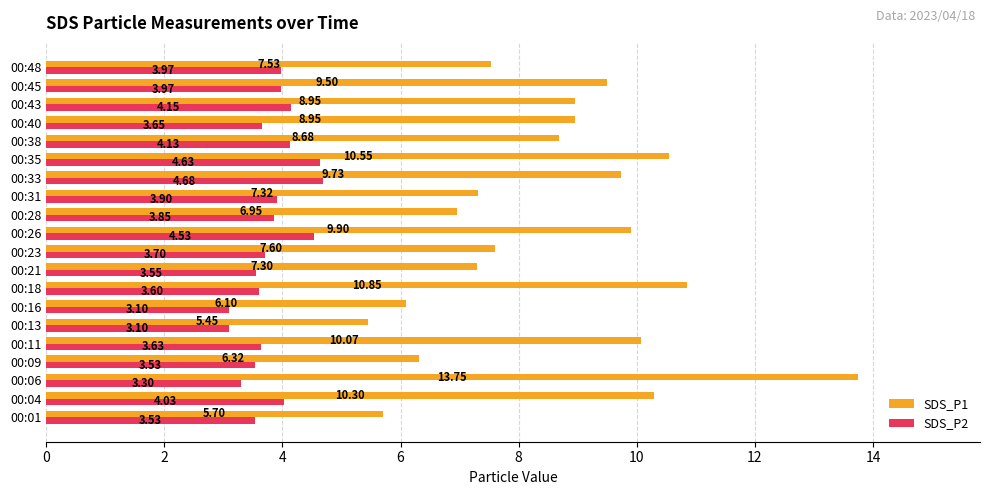

Count the number of data series in this chart.

2